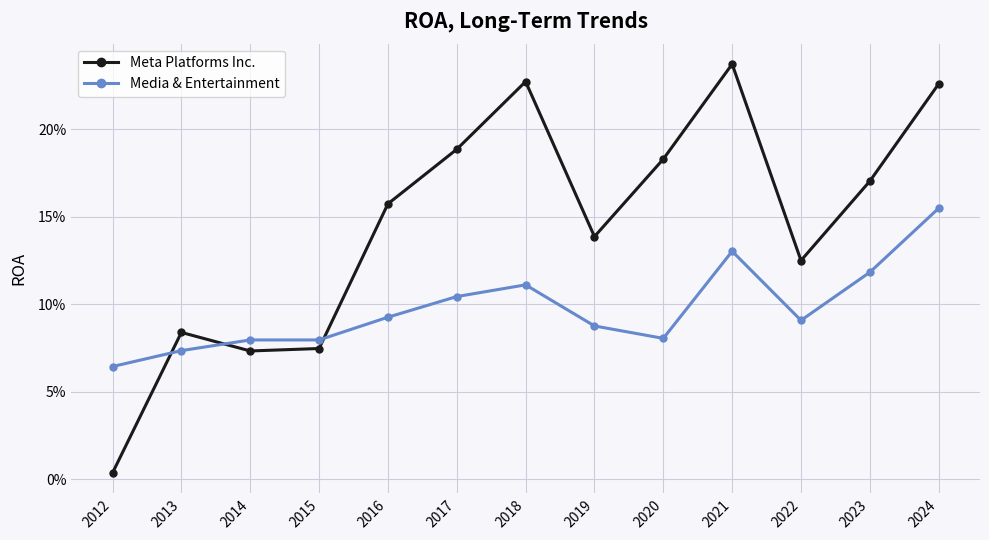

The value of Media & Entertainment at 2022 is 0.1. True or false?

True